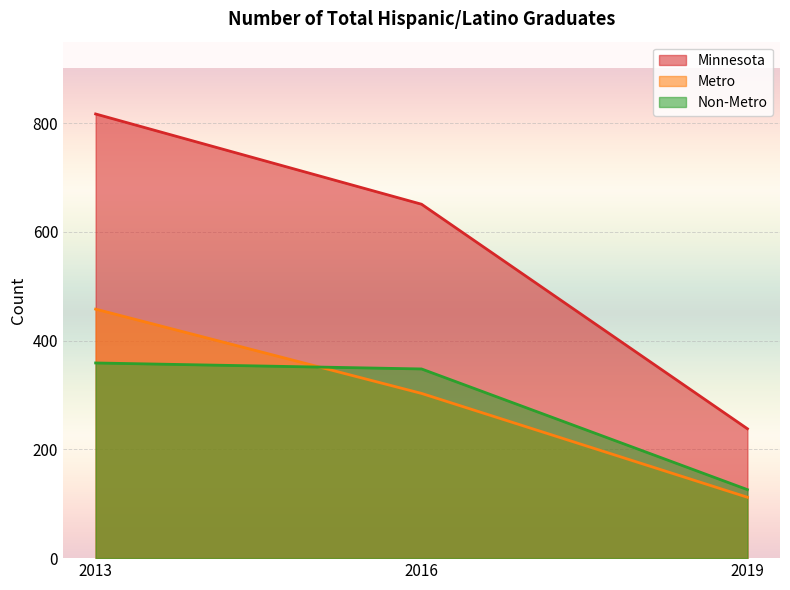

Which label corresponds to the largest value in the chart?

2013